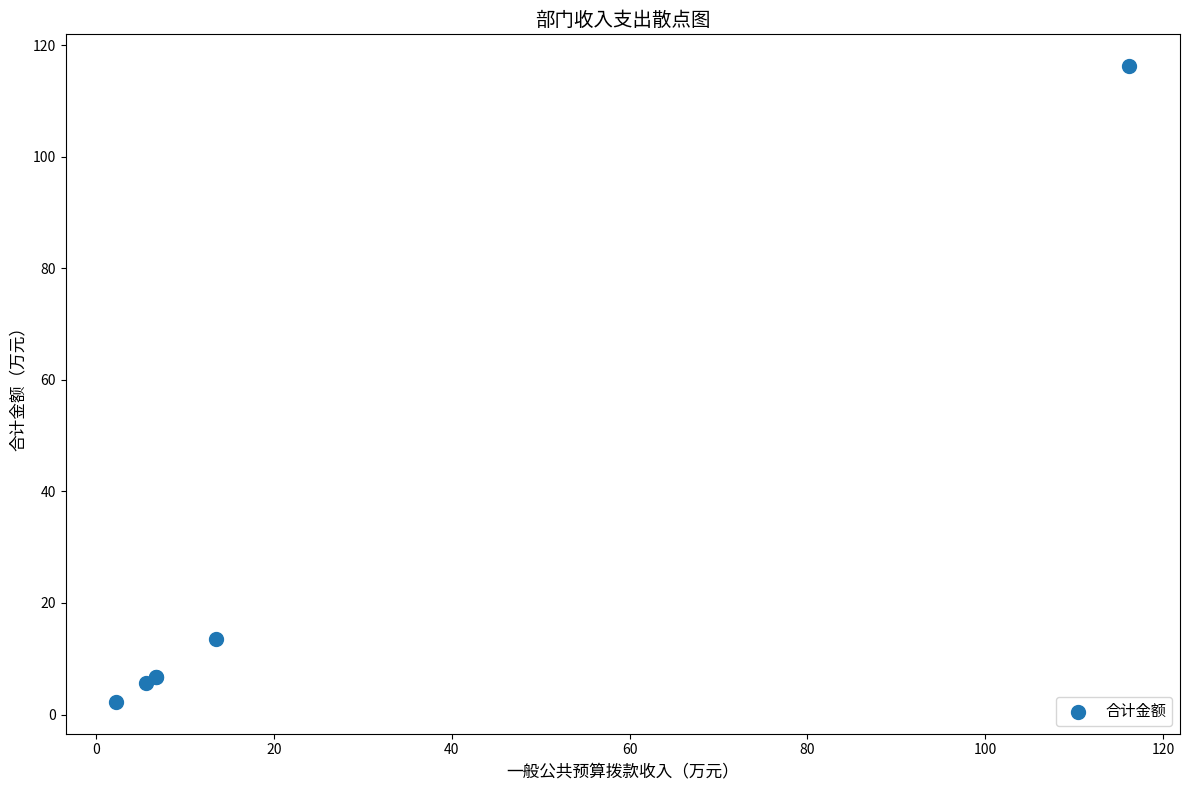

What Y value in the scatter plot is closest to 59?

13.5